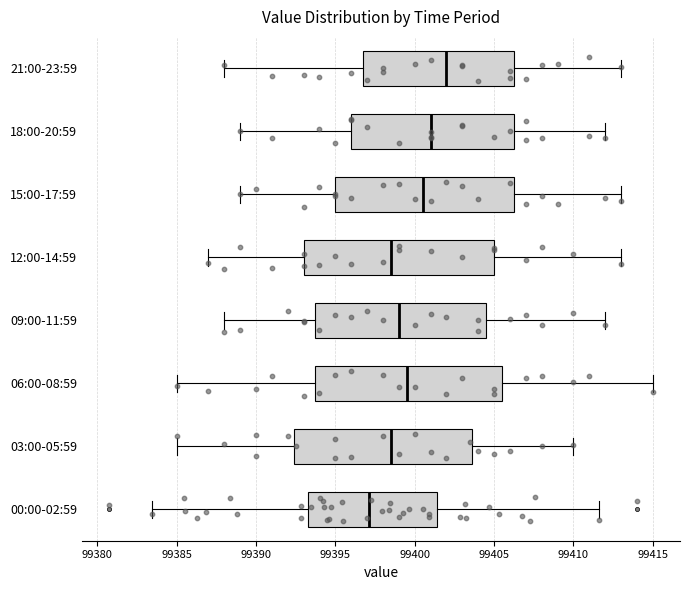

Where does the right whisker of the box for 00:00-02:59 end on the x-axis? The values are not printed on the chart, so give them approximately, as read against the axis.

99411.5